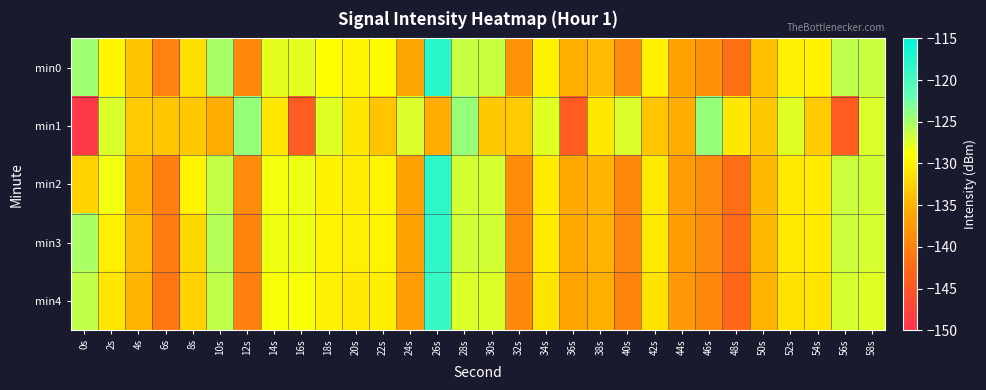

Rank the series by their maximum value, from highest to lowest.

min0, min2, min3, min4, min1